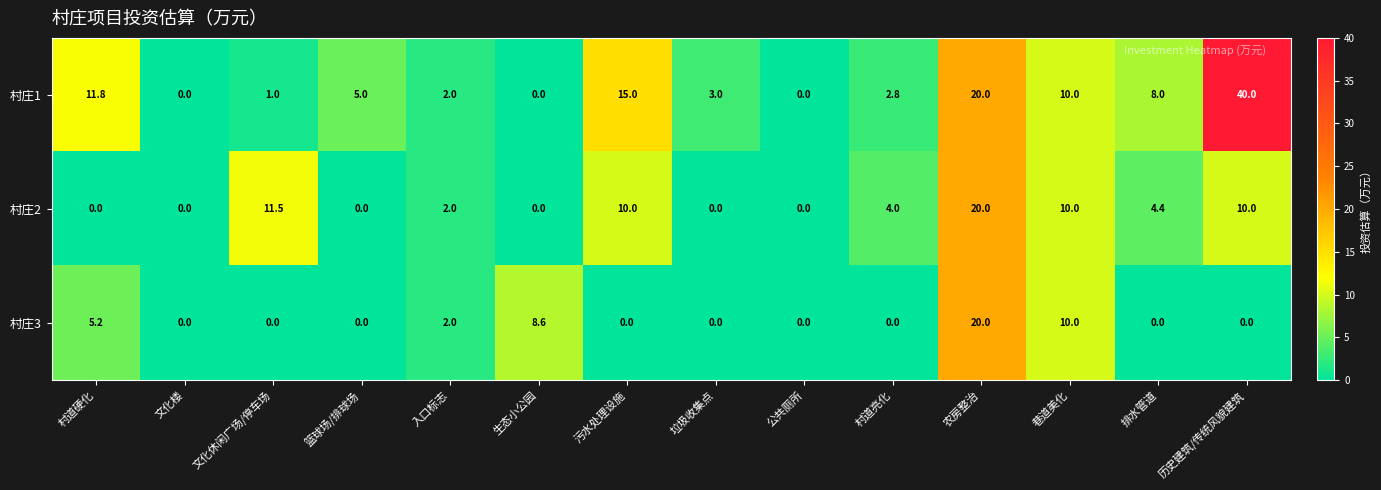

How many values in the 村庄2 series are below 4?

7